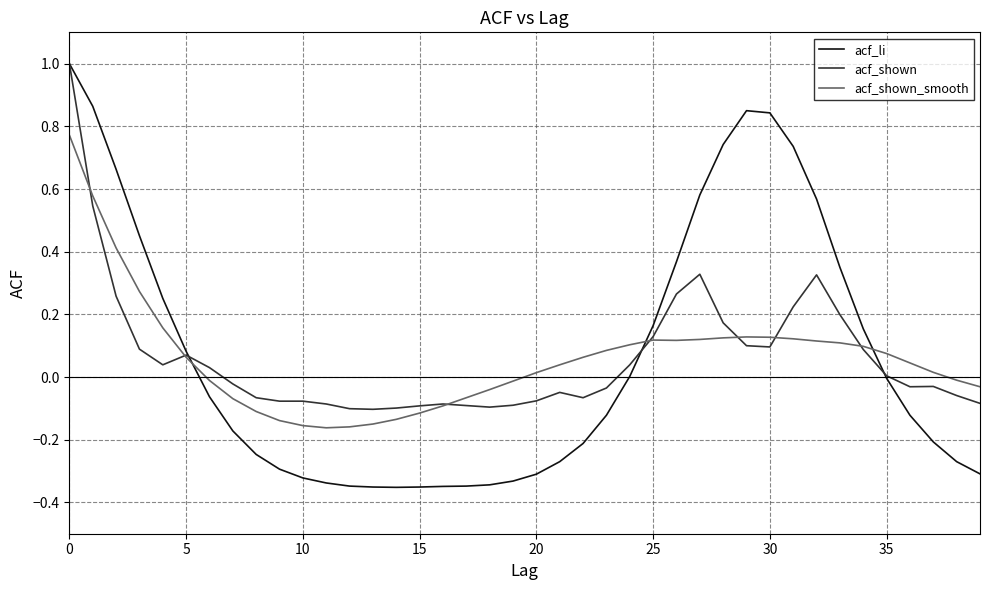

What is the highest value of the acf_shown series?

1.0